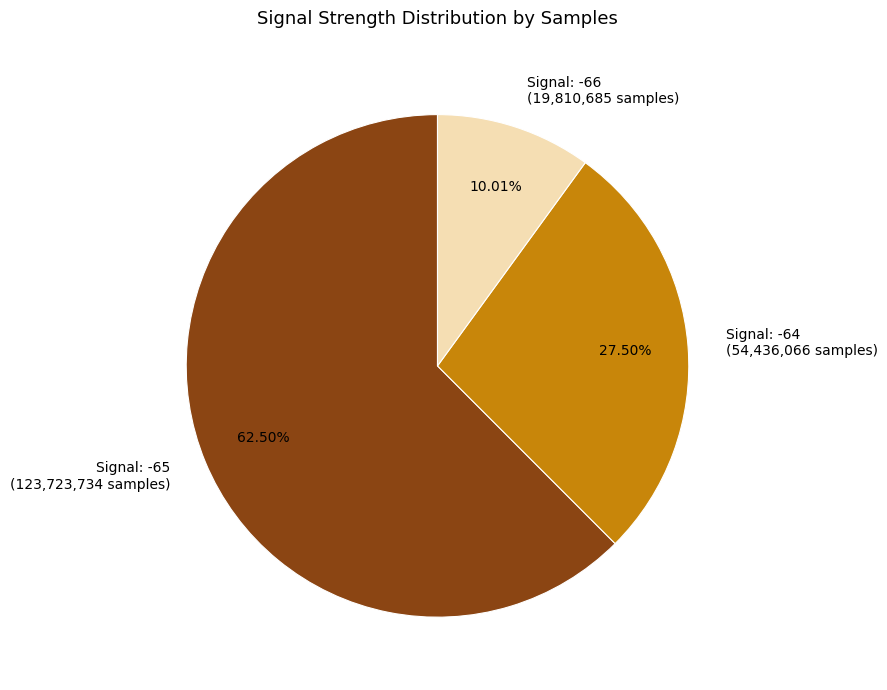

Is the sum of Signal: -64 (54,436,066 samples) and Signal: -66 (19,810,685 samples) greater than half?

No